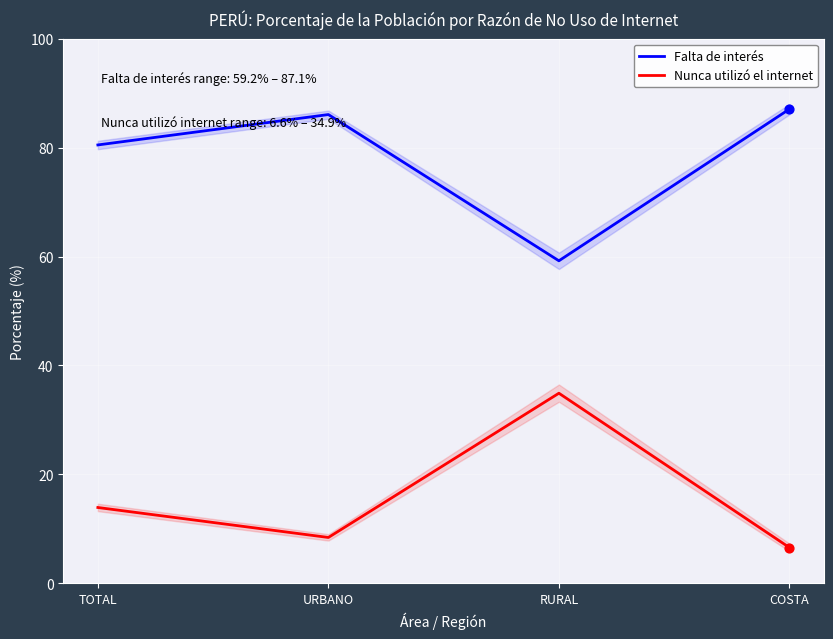

At which category is the sum across all series the highest?

URBANO